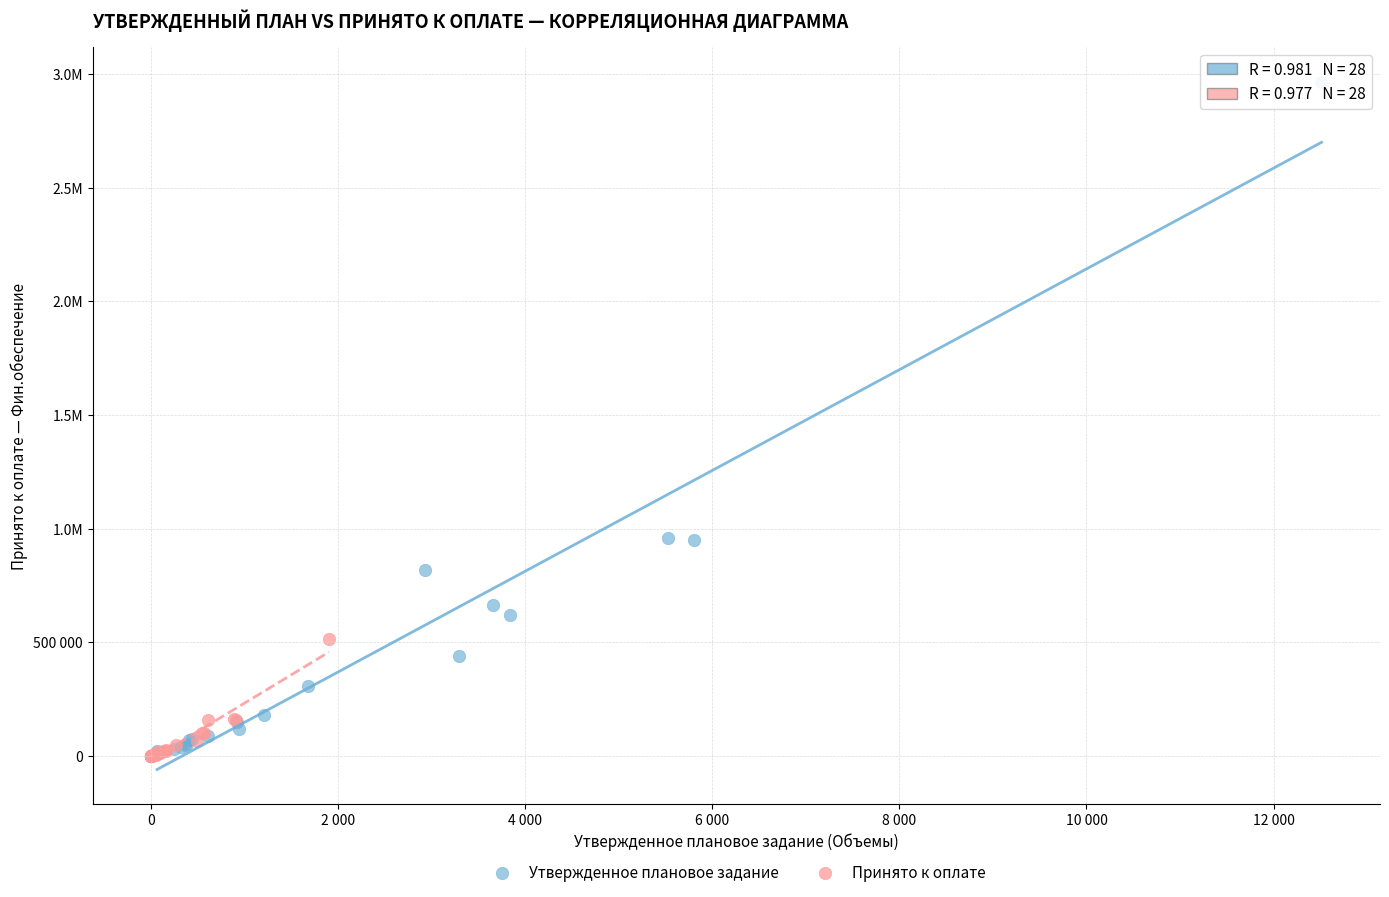

Which series contains the highest Y value?

Утвержденное плановое задание